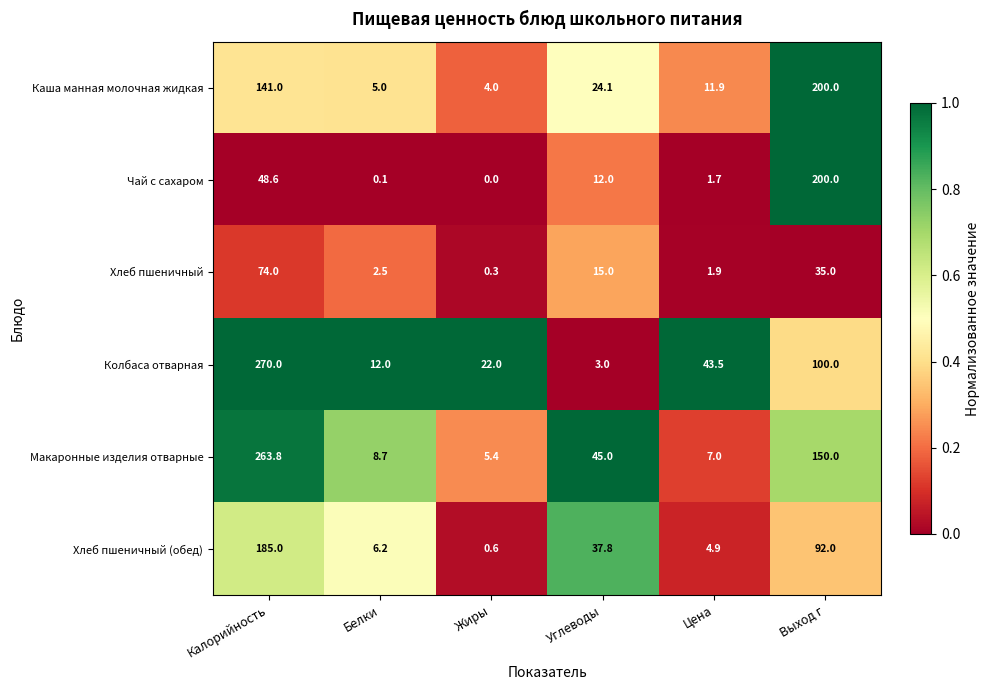

At Цена, list the series in order from smallest to largest.

Чай с сахаром, Хлеб пшеничный, Хлеб пшеничный (обед), Макаронные изделия отварные, Каша манная молочная жидкая, Колбаса отварная